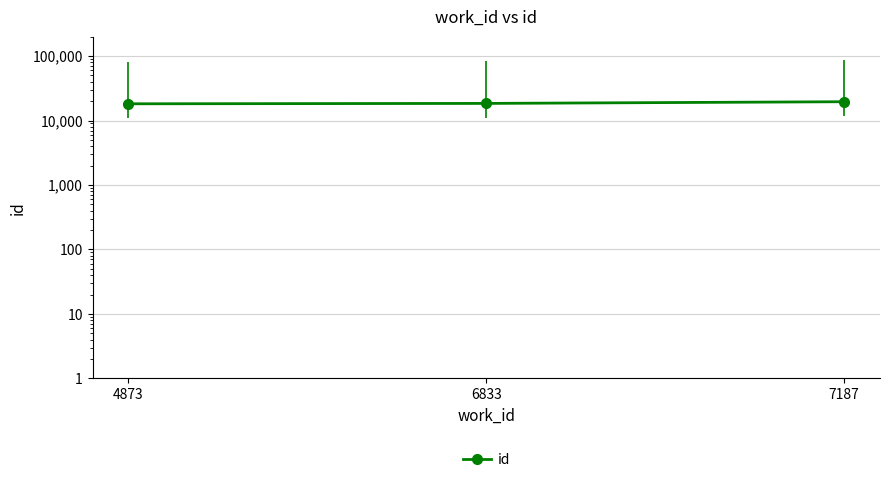

Which has a higher value, 4873 or 7187?

7187